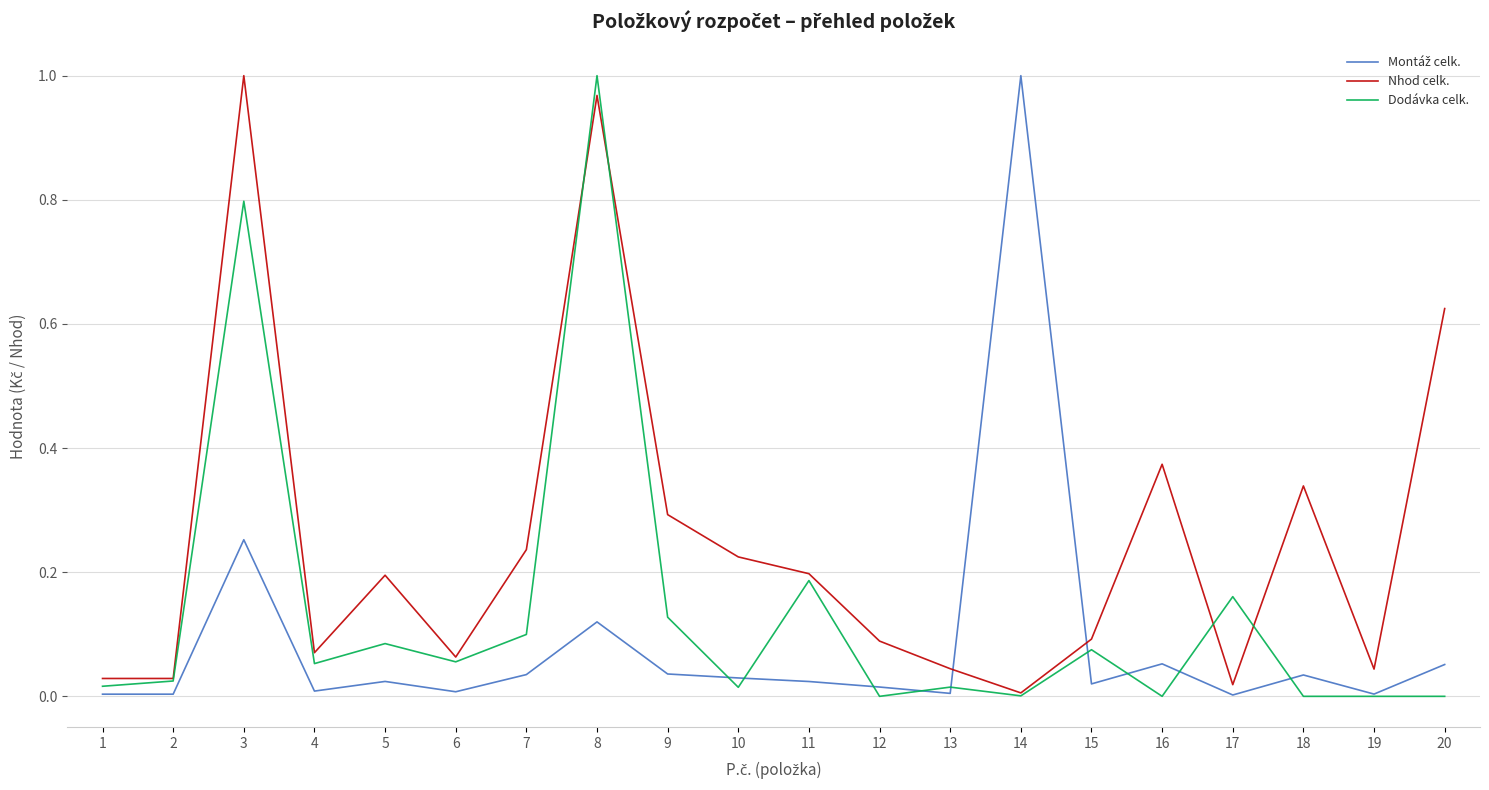

Which series changed the most between 5 and 13?

Nhod celk.